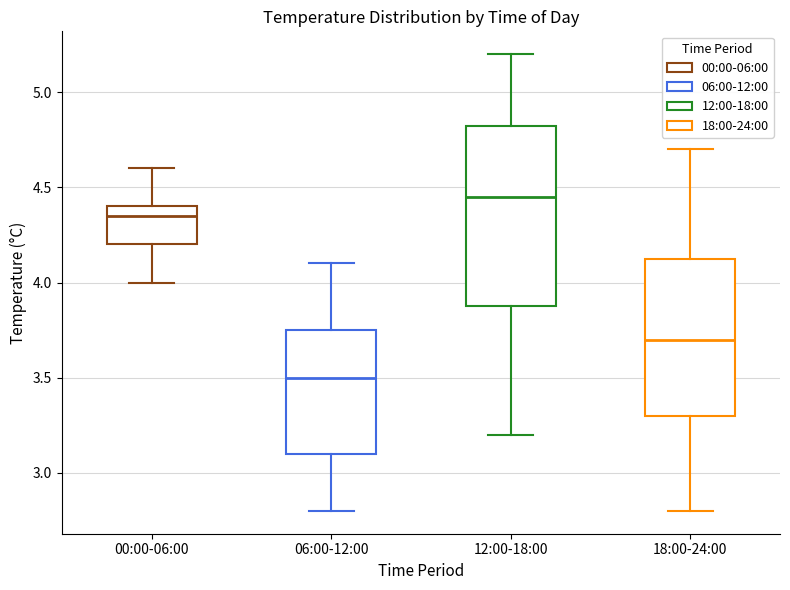

Comparing the boxes themselves (not the whiskers), which one is the tallest?

12:00-18:00